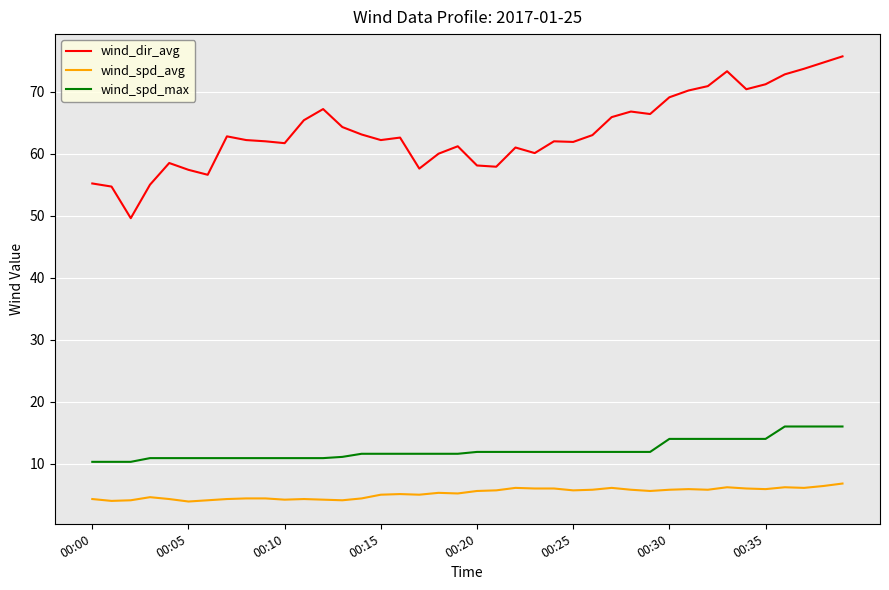

What is the difference between the maximum and minimum values in the wind_dir_avg series?

26.1